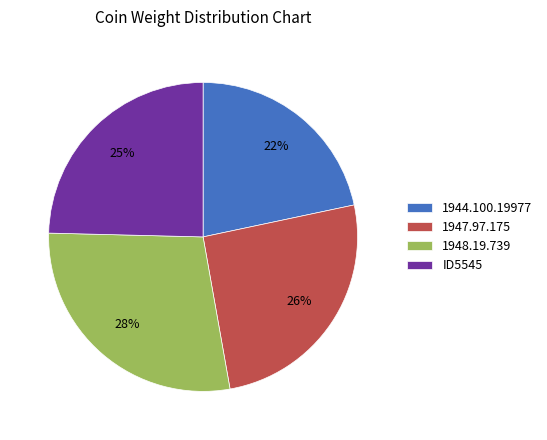

Do 1944.100.19977 and ID5545 together represent more than half of the pie?

No